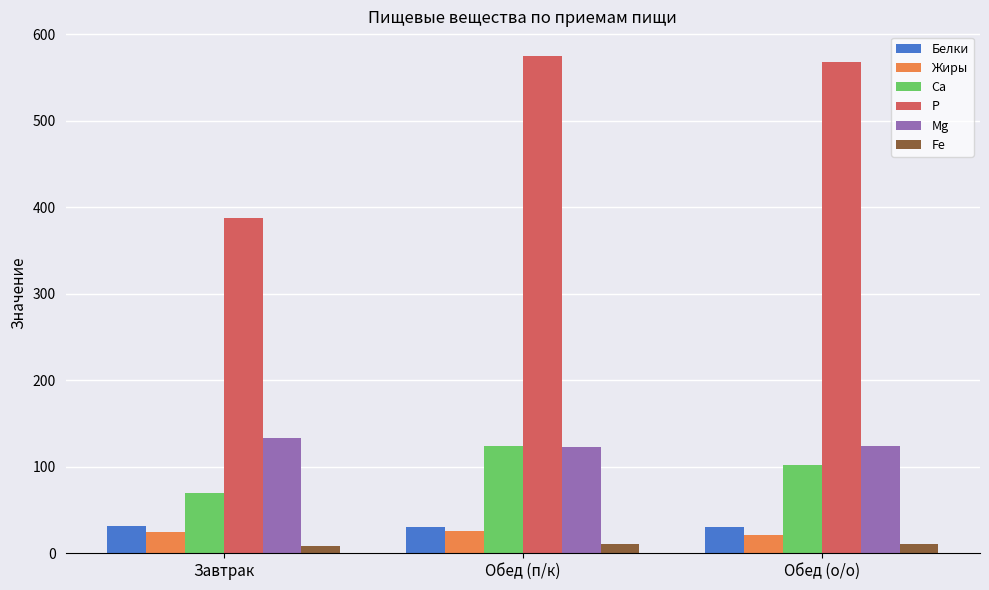

Which label corresponds to the largest value in the chart?

Обед (п/к)